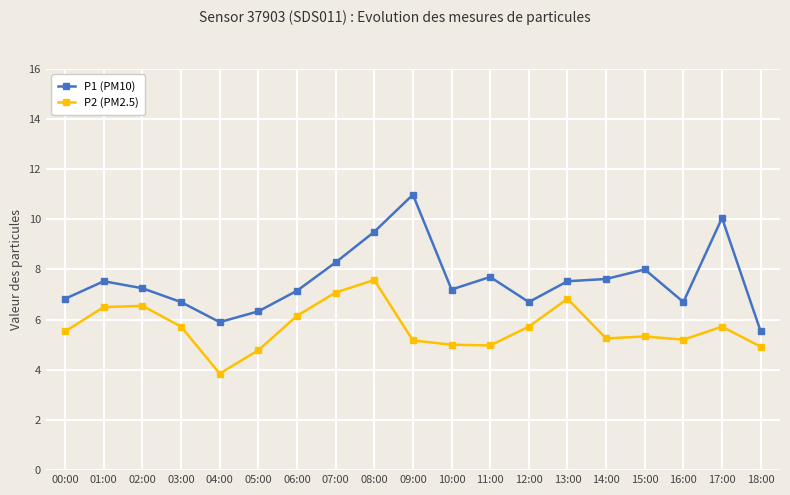

True or false: P2 (PM2.5) has more than 2 points higher than both neighbors.

True